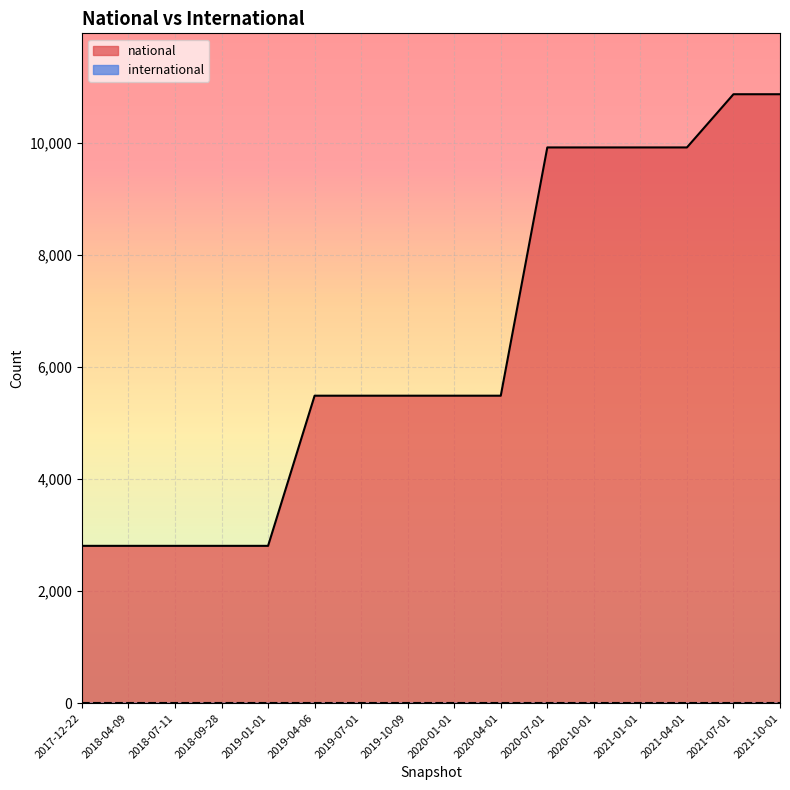

Which label corresponds to the largest value in the chart?

2021-07-01